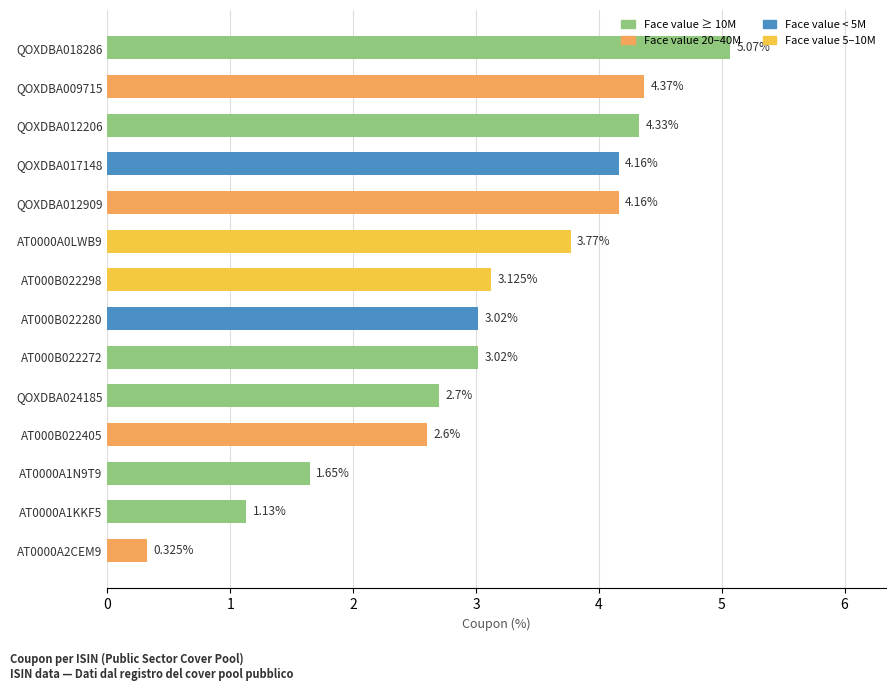

Between AT000B022272 and QOXDBA009715, which is larger?

QOXDBA009715